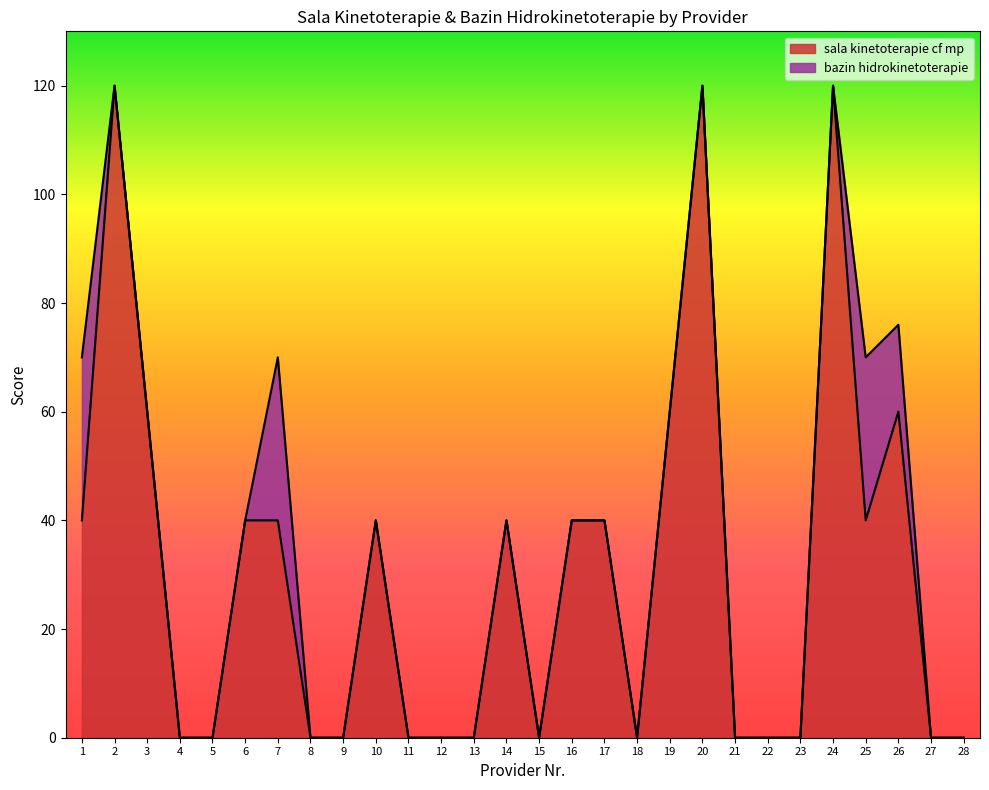

List the labels in order of value, largest first.

2, 20, 24, 3, 19, 26, 1, 6, 7, 10, 14, 16, 17, 25, 4, 5, 8, 9, 11, 12, 13, 15, 18, 21, 22, 23, 27, 28